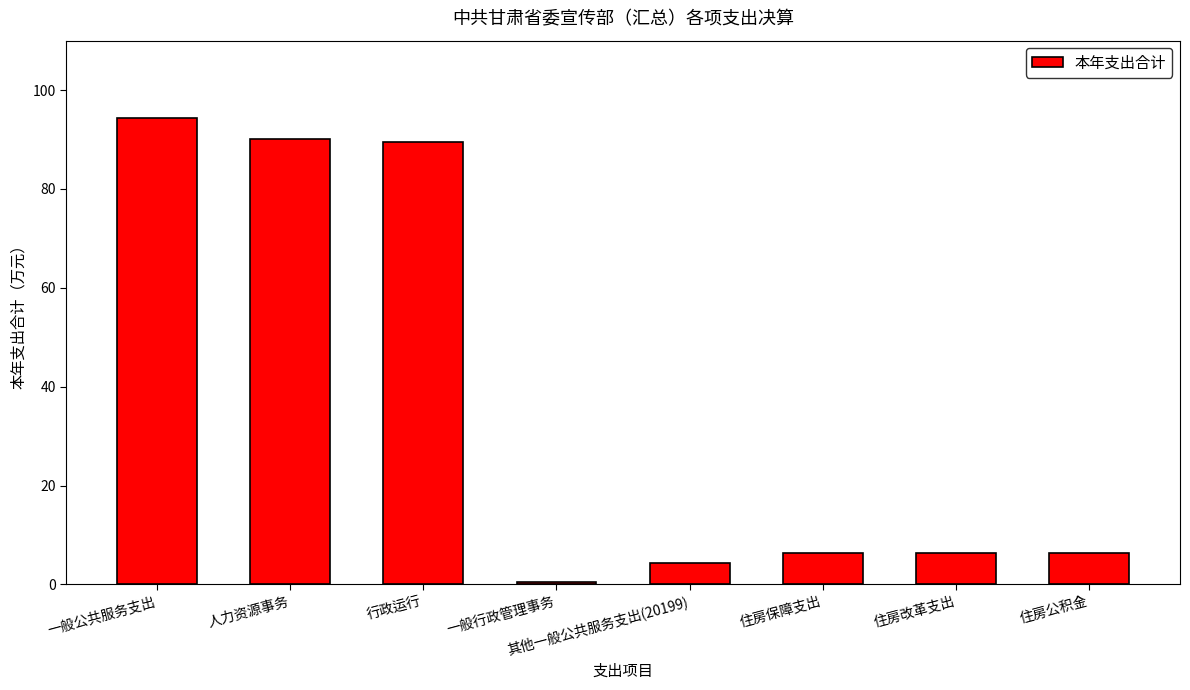

What is the maximum value shown in the chart?

94.3